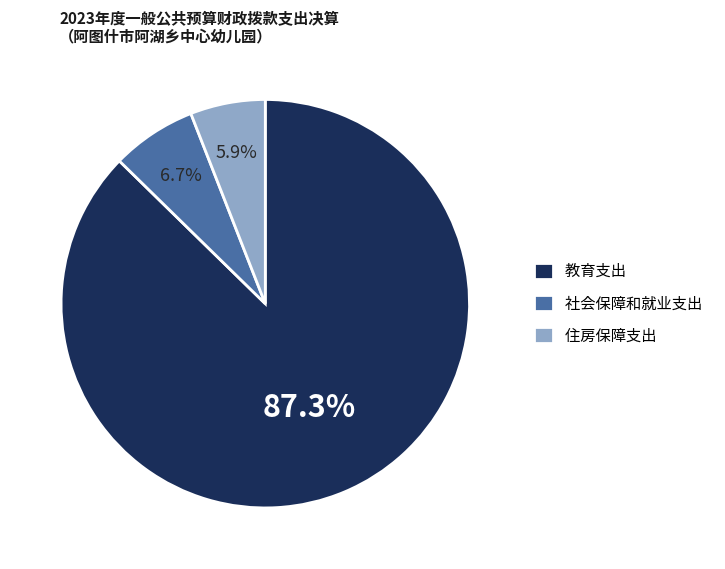

What percentage is the 住房保障支出 slice, to the nearest percent?

6%